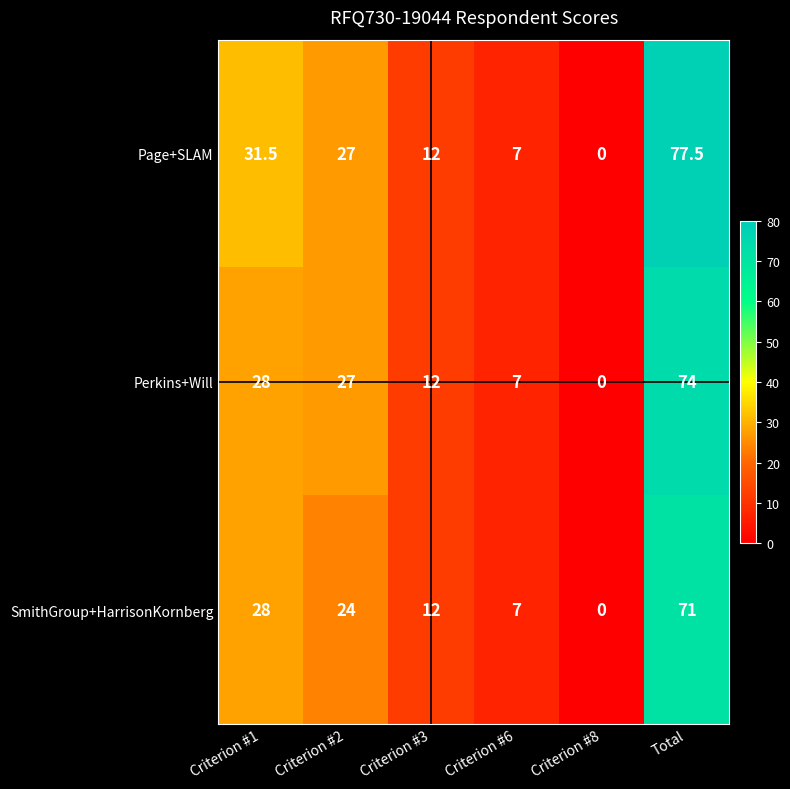

The value of SmithGroup+HarrisonKornberg at Criterion #3 is 12.0. True or false?

True